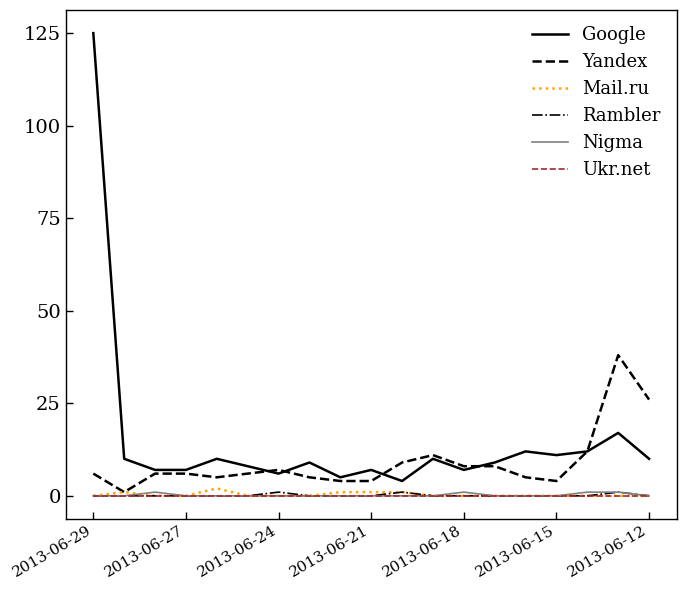

Which series has the widest spread of values?

Google